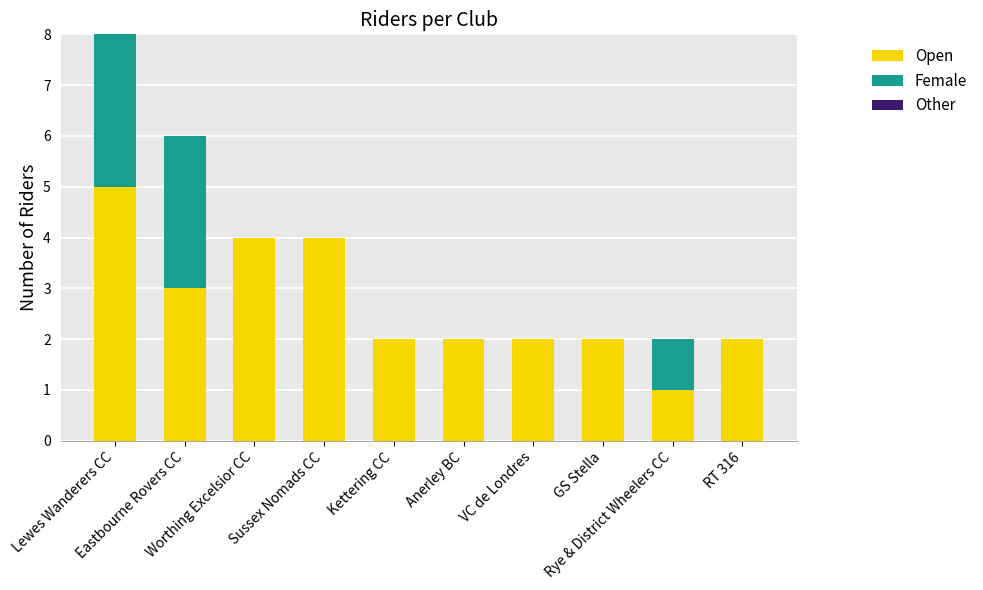

What is the sum of all Open values?

27